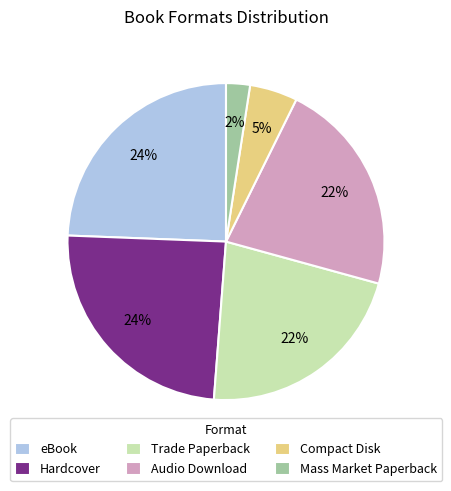

Which slice is the smallest?

Mass Market Paperback